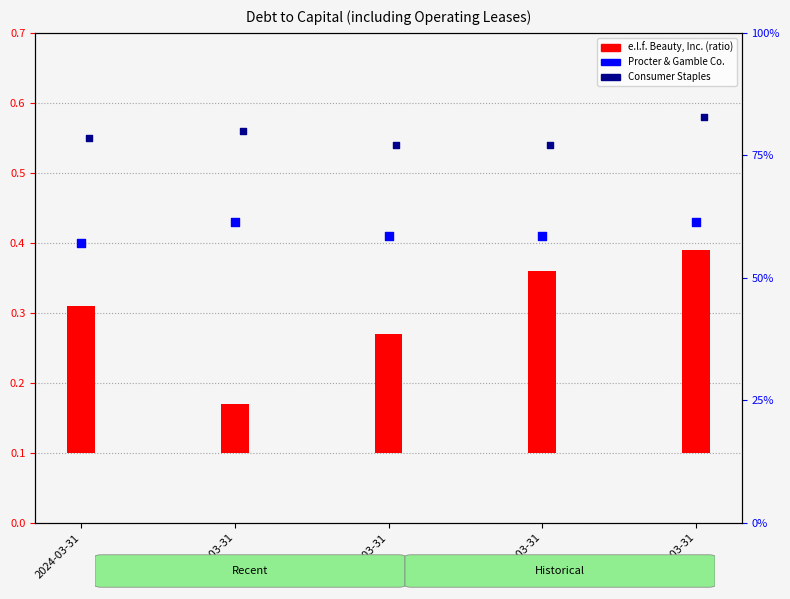

Which series reaches the maximum Y coordinate?

Consumer Staples